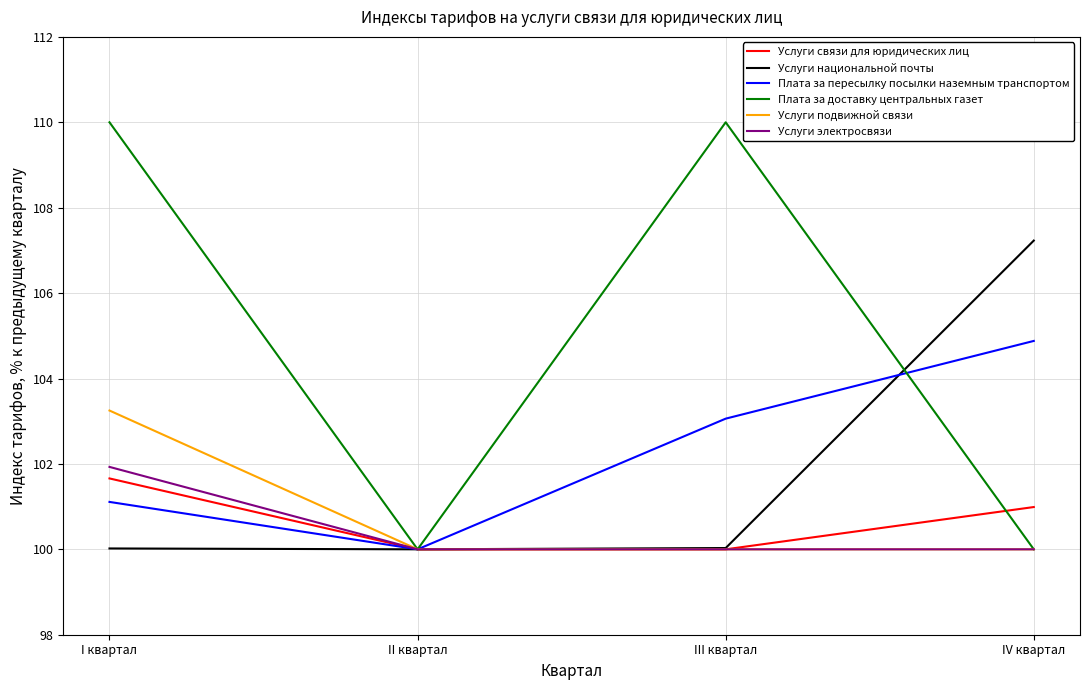

Is this an area chart (filled region under the line)?

No